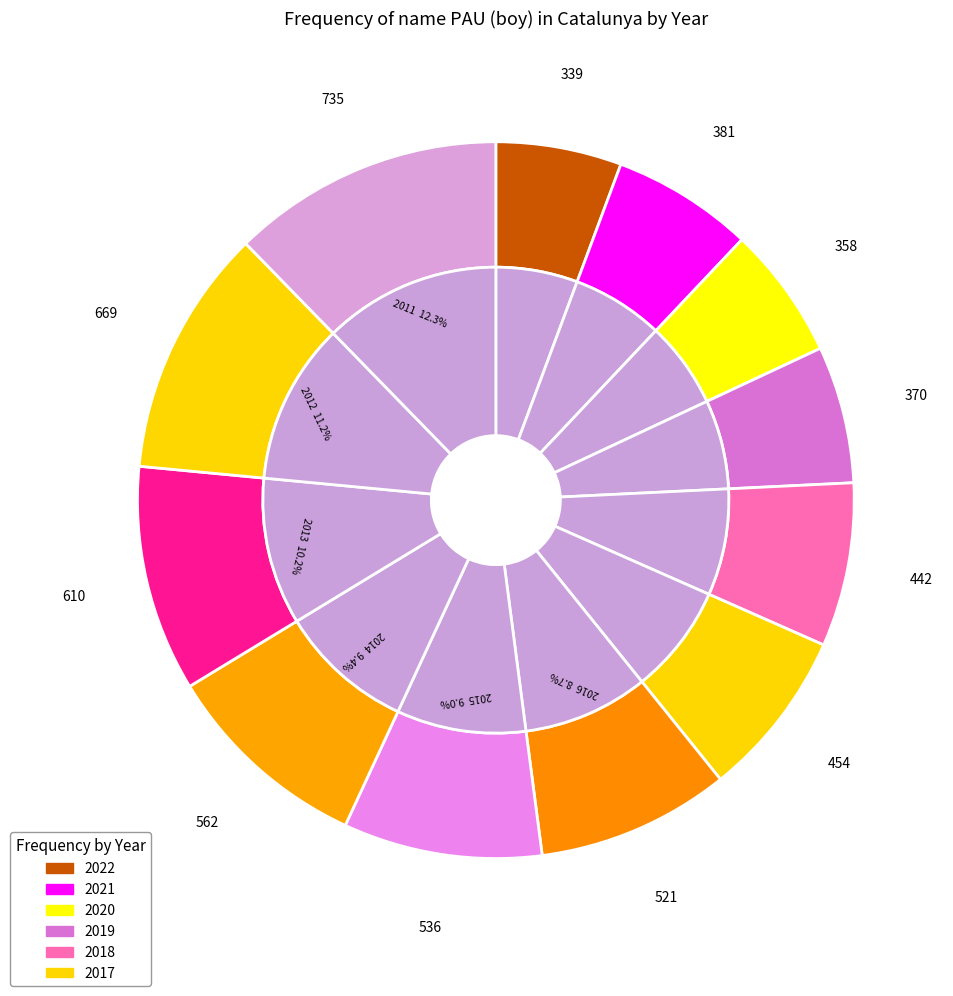

What is the ratio of the value at 2022 to the value at 2021?

0.9